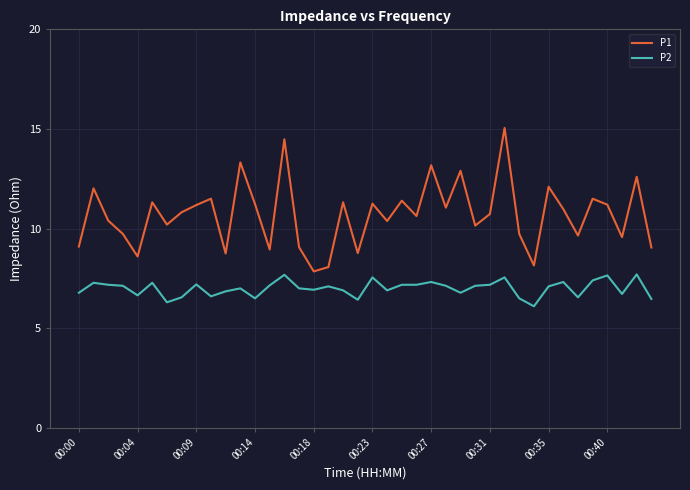

True or false: P1 and P2 cross at least once.

False